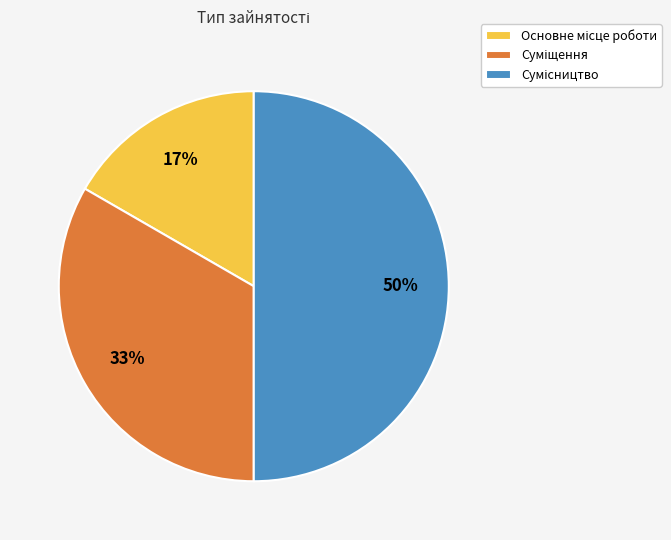

Count the number of slices in the pie.

3